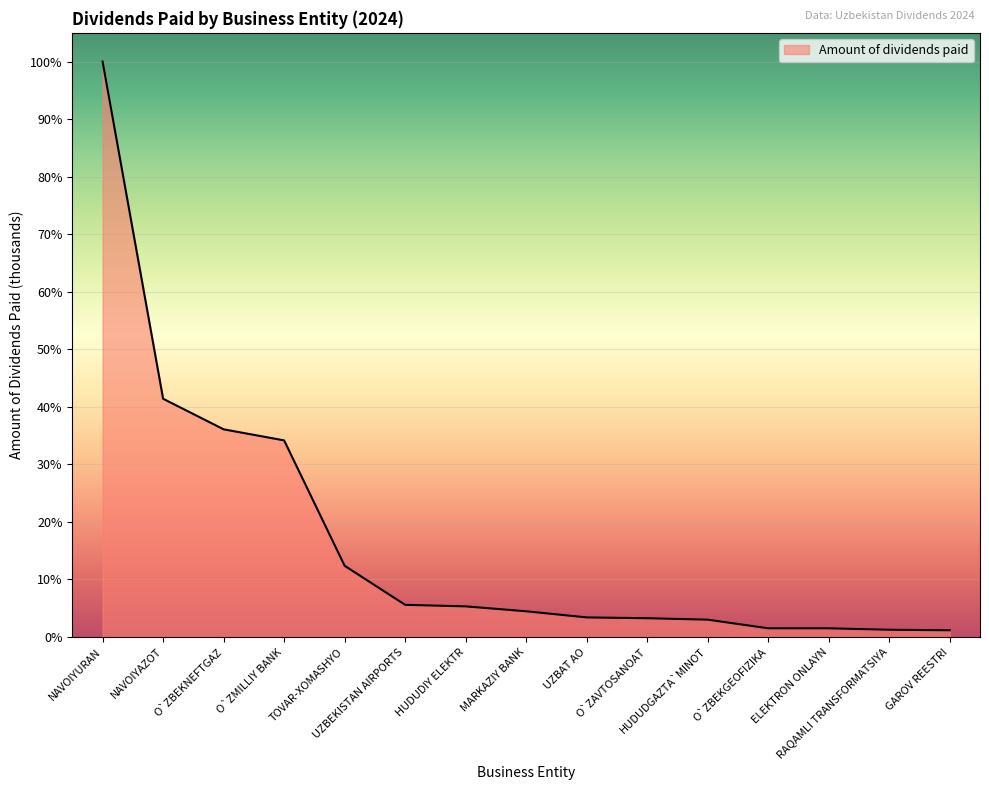

Is this an area chart (filled region under the line)?

Yes